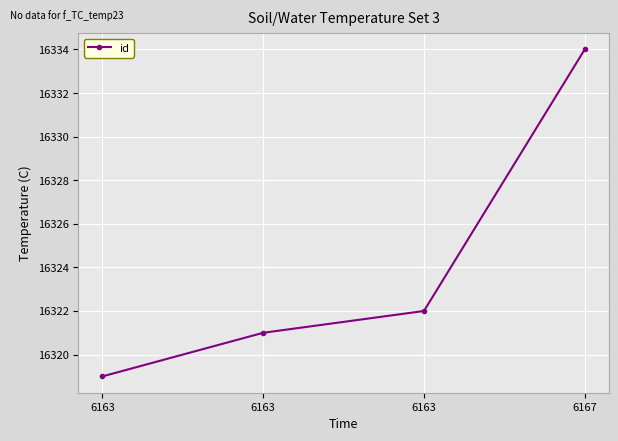

Is this an area chart (filled region under the line)?

No